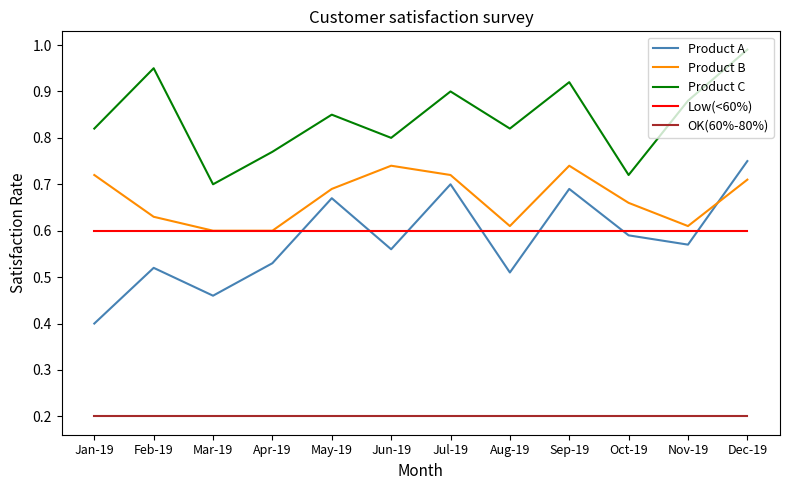

What is the lowest value of the OK(60%-80%) series?

0.2